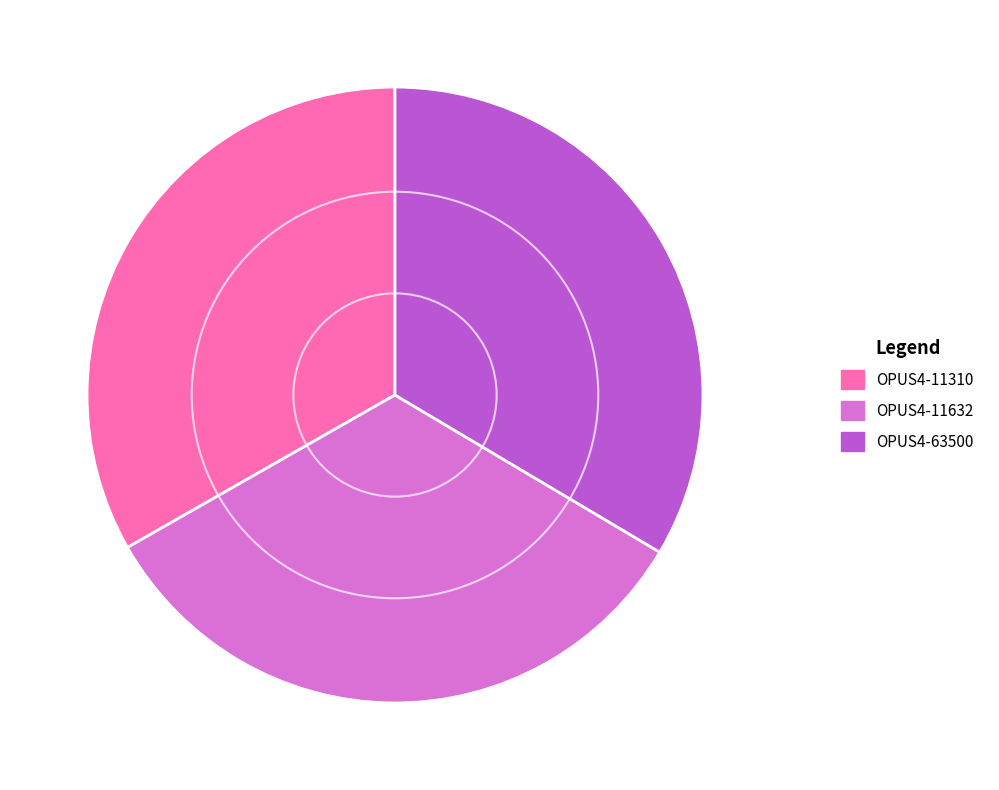

Does OPUS4-11310 account for over 50% of the chart?

No